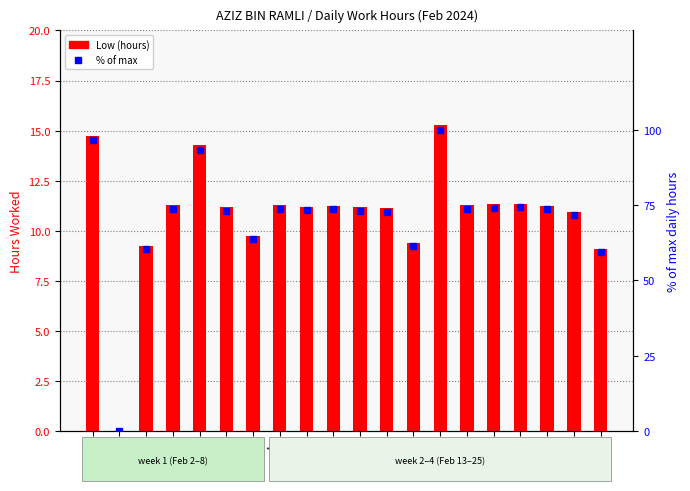

Are the bars grouped side by side (vs. stacked)?

Yes